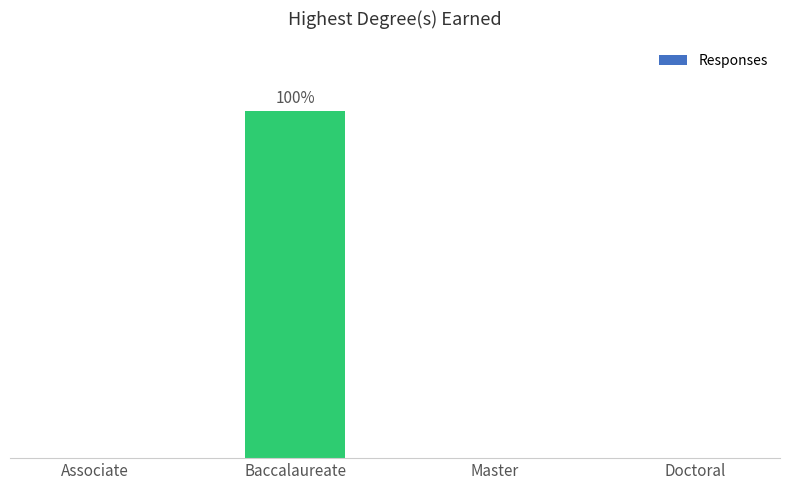

Reading left to right, what are all the values shown in this chart?

Associate=0	Baccalaureate=160	Master=0	Doctoral=0